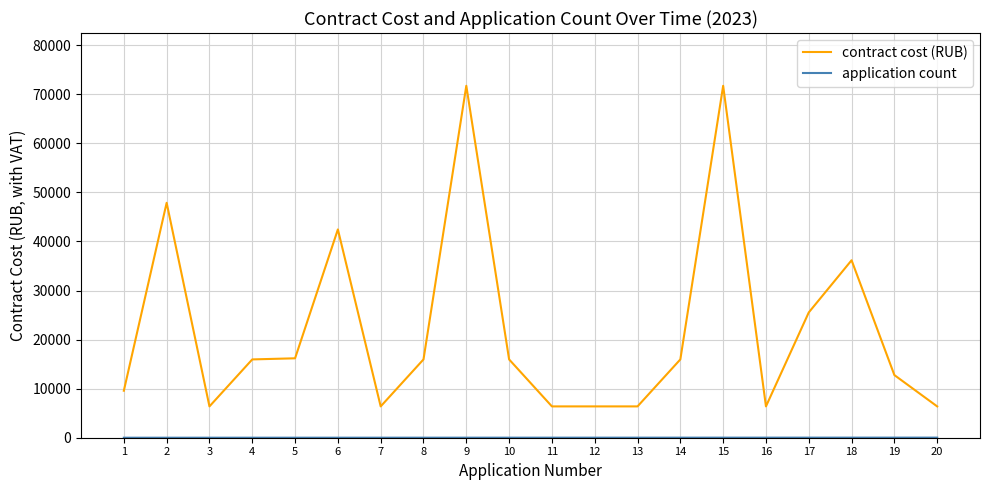

What is the difference between the maximum and second lowest values in the contract cost (RUB) series?

65341.2